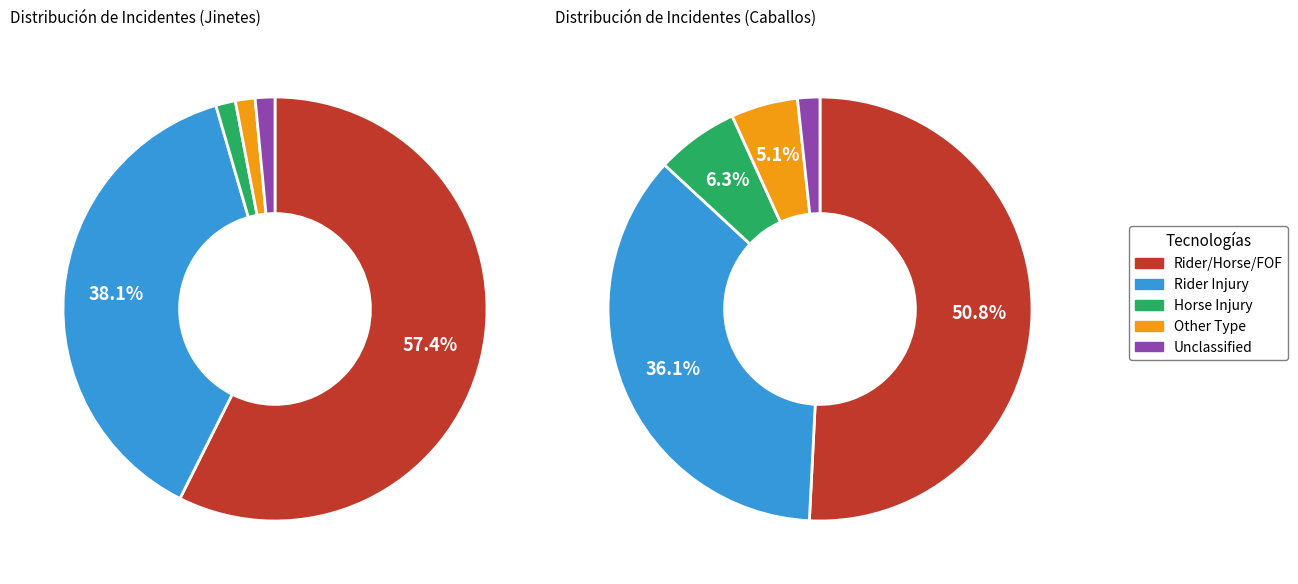

How many slices are in this pie chart?

5